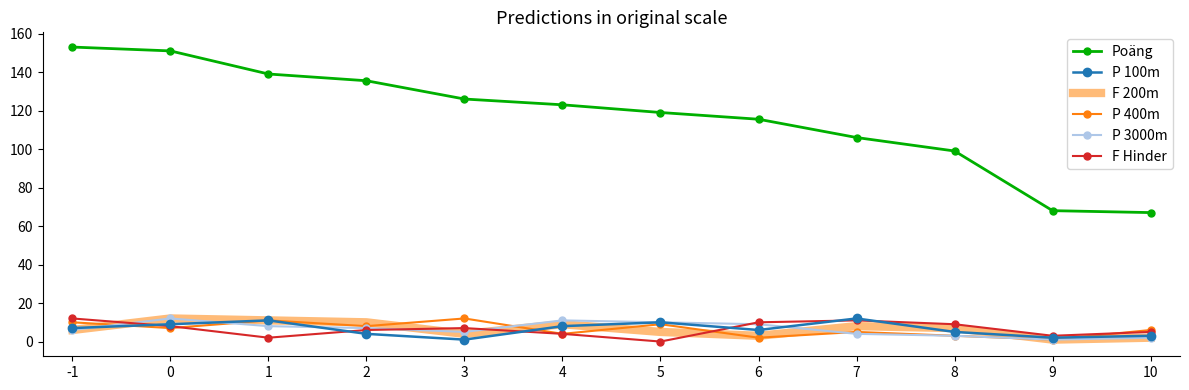

What is the sum of all F Hinder values?

77.0